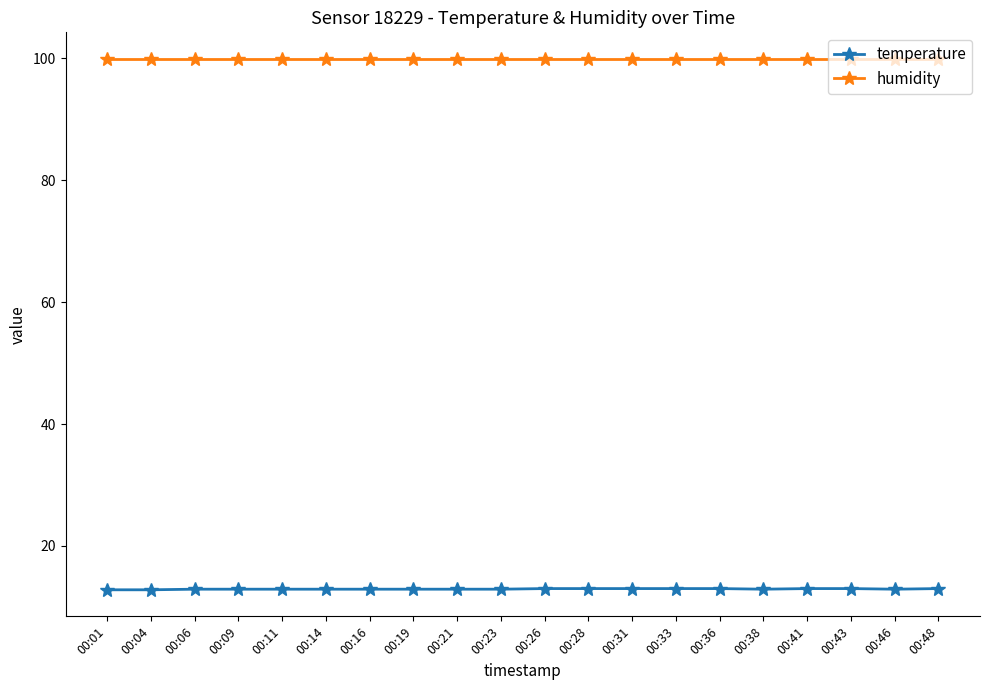

The temperature series shows 4.7 at 00:16. True or false?

False